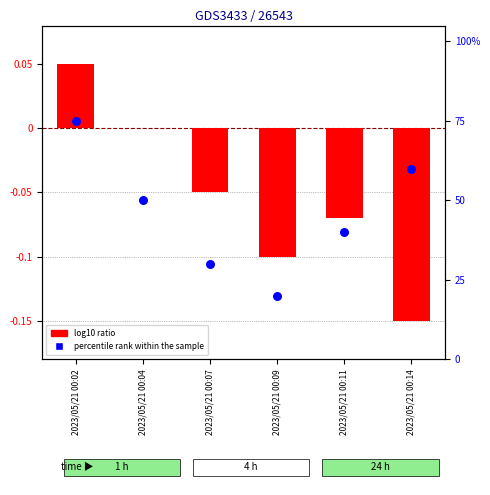

What are all the series names shown in the legend?

log10 ratio, percentile rank within the sample